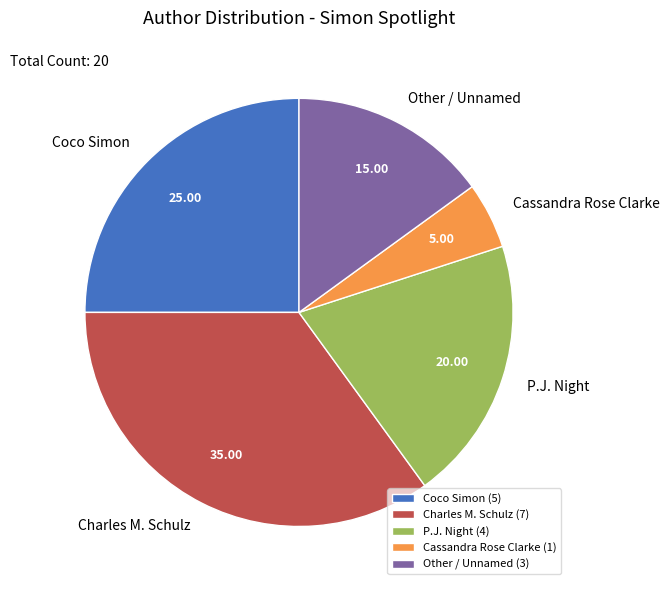

Does P.J. Night represent more than half of the total?

No